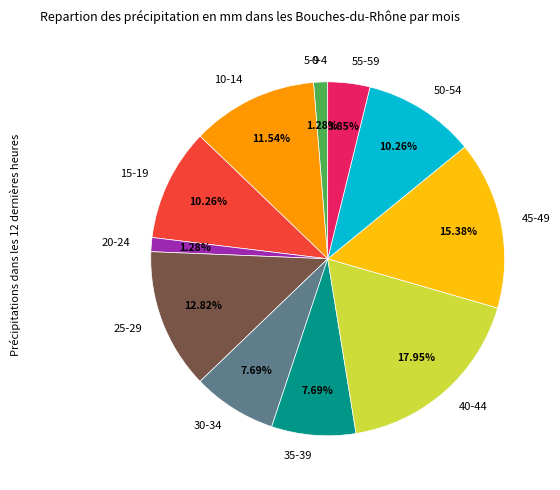

Is there a majority slice in this chart?

No